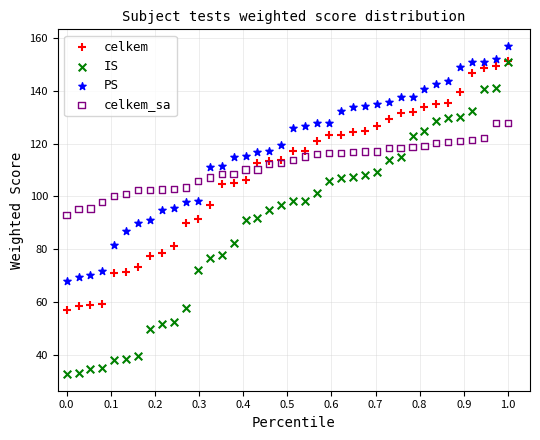

Which series contains the lowest Y value?

IS